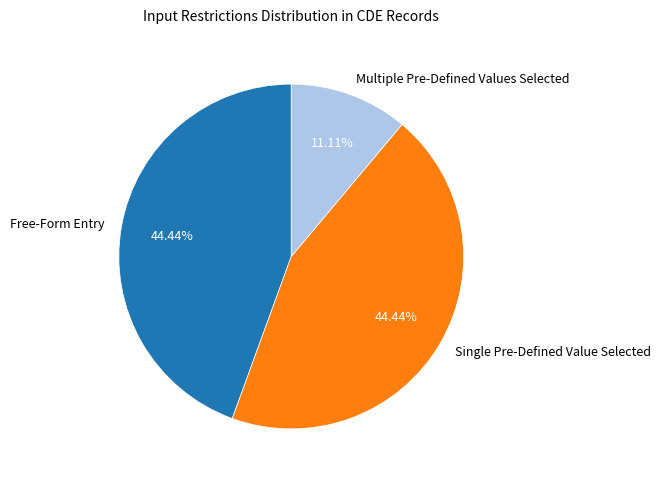

Does Free-Form Entry account for over 50% of the chart?

No